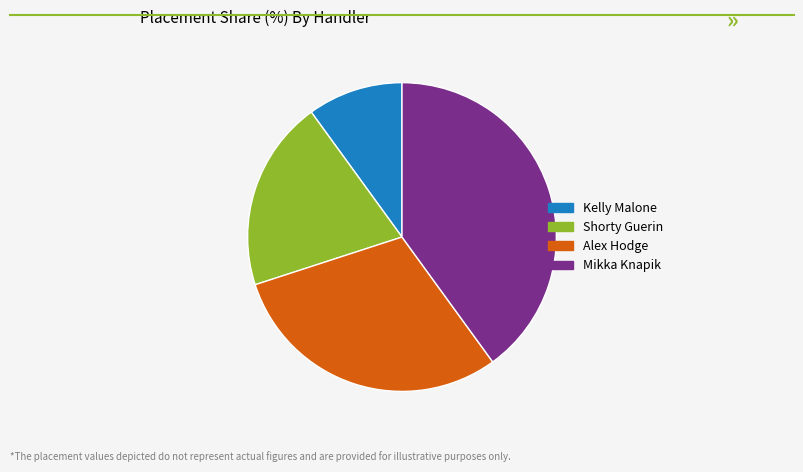

Which slice is the largest?

Mikka Knapik